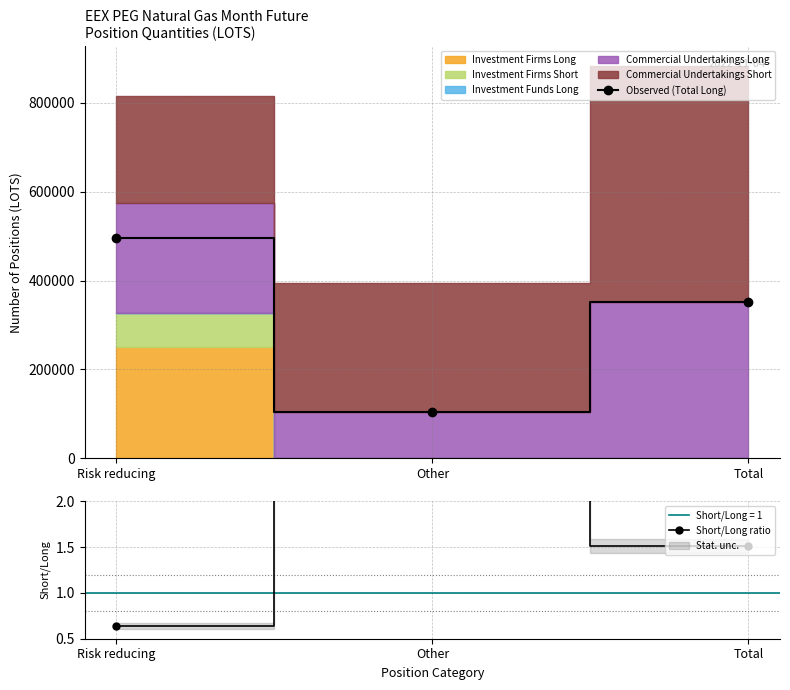

List the series in order of their peak value, highest first.

Observed (Total Long), Short/Long ratio